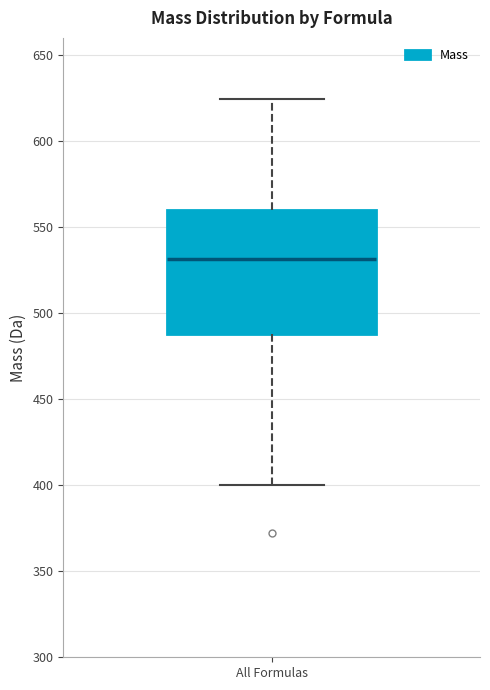

Transcribe this box plot: give where the median line is, the range the box spans, and where the two whiskers end, as read against the y-axis. The values are not printed on the chart, so give them approximately, as read against the axis.

median 530, box 490 to 560, whiskers 400 to 625